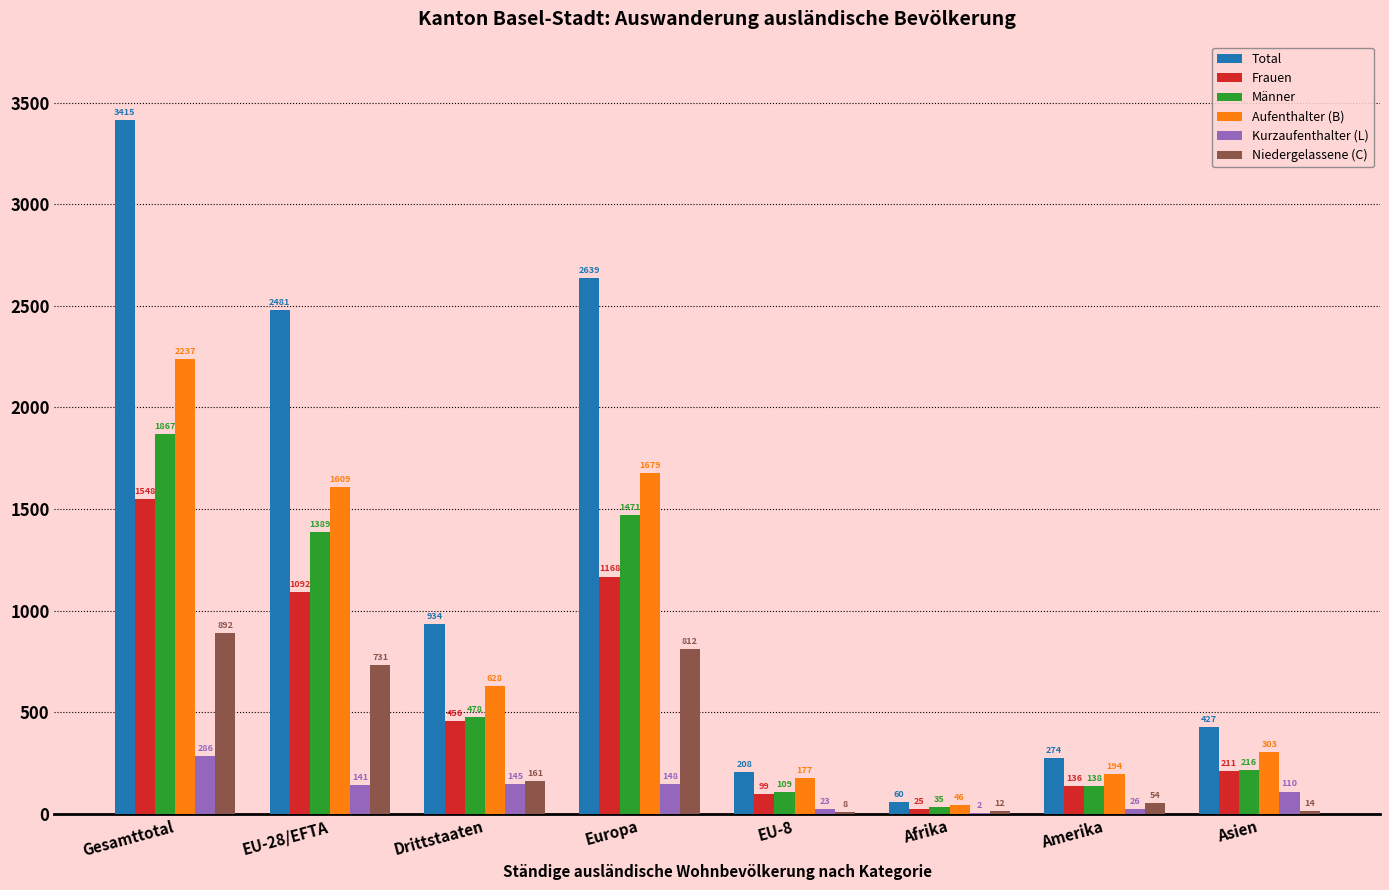

What is the average value of the Männer series?

713